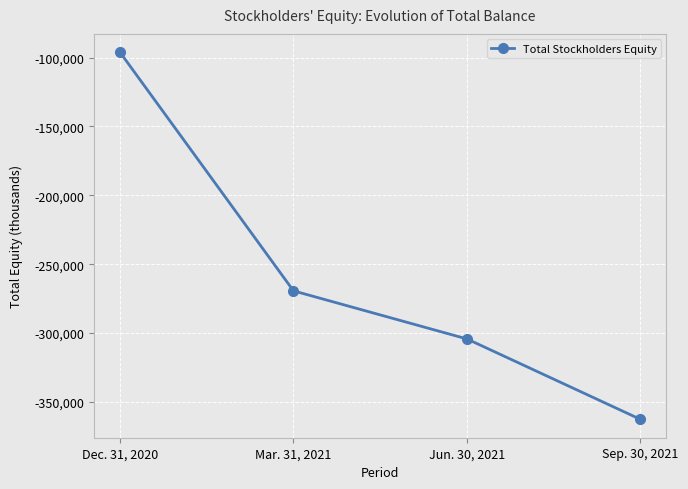

True or false: the data shows -465941 at Jun. 30, 2021.

False